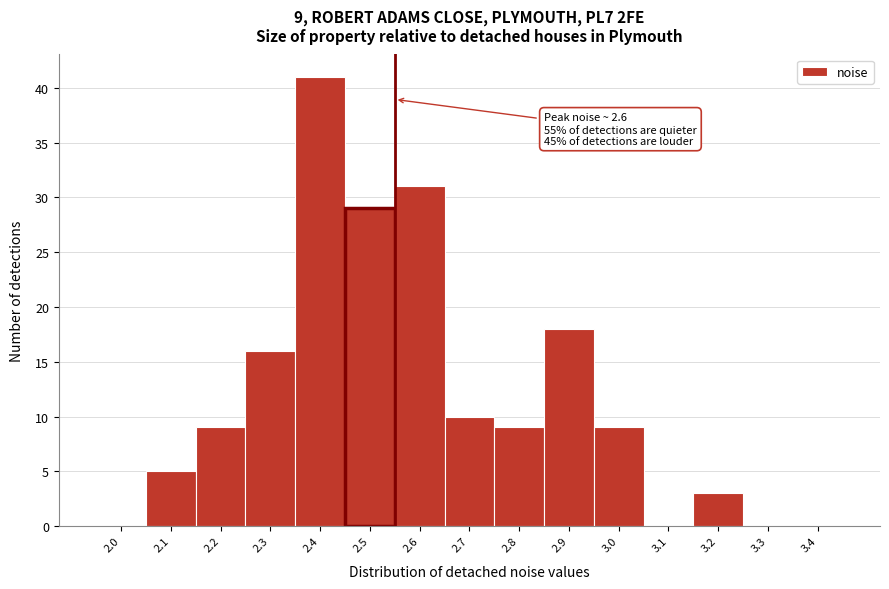

Reading left to right, transcribe all the data shown in this chart.

2.0=0	2.1=5	2.2=9	2.3=16	2.4=41	2.5=29	2.6=31	2.7=10	2.8=9	2.9=18	3.0=9	3.1=0	3.2=3	3.3=0	3.4=0